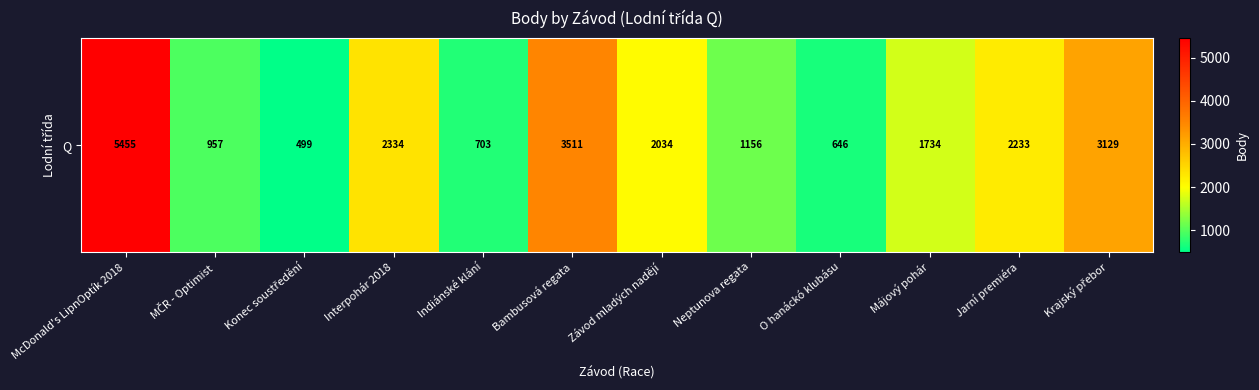

Reading right to left, transcribe all the data shown in this chart.

3129	2233	1734	646	1156	2034	3511	703	2334	499	957	5455